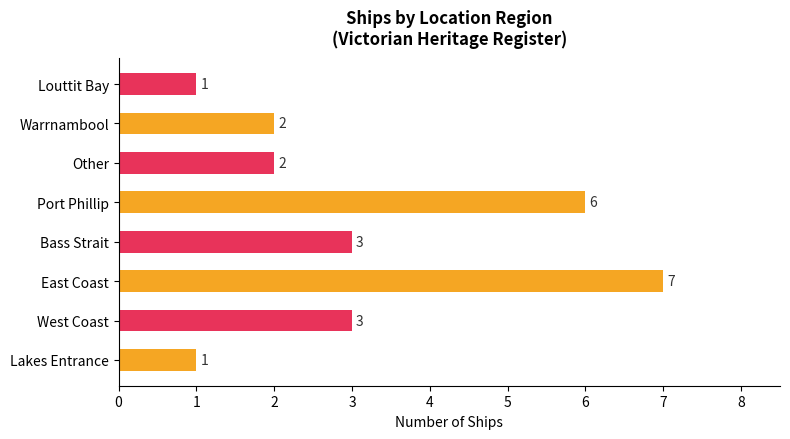

How many values are below 3?

4